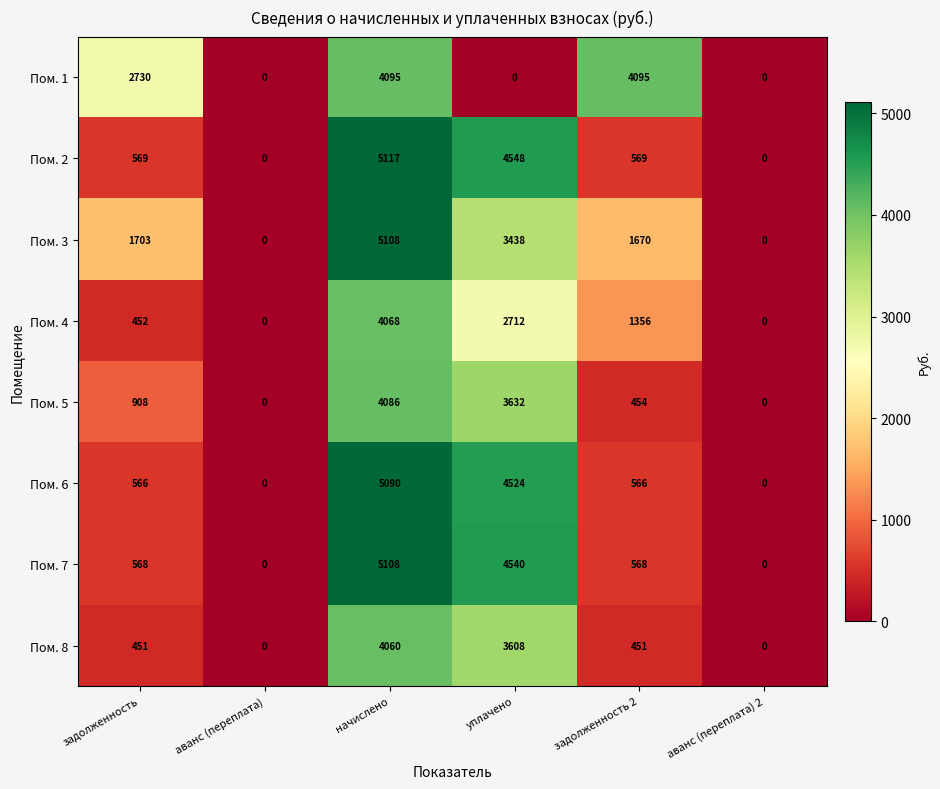

At which category is the sum across all series the highest?

начислено